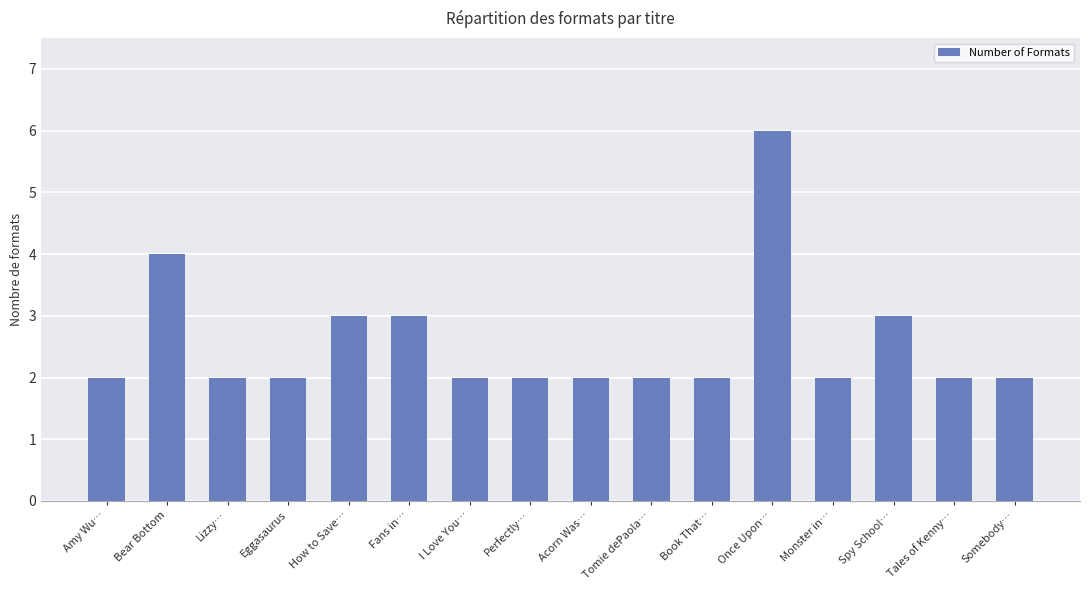

What is the difference between the values at Once Upon… and Bear Bottom?

2